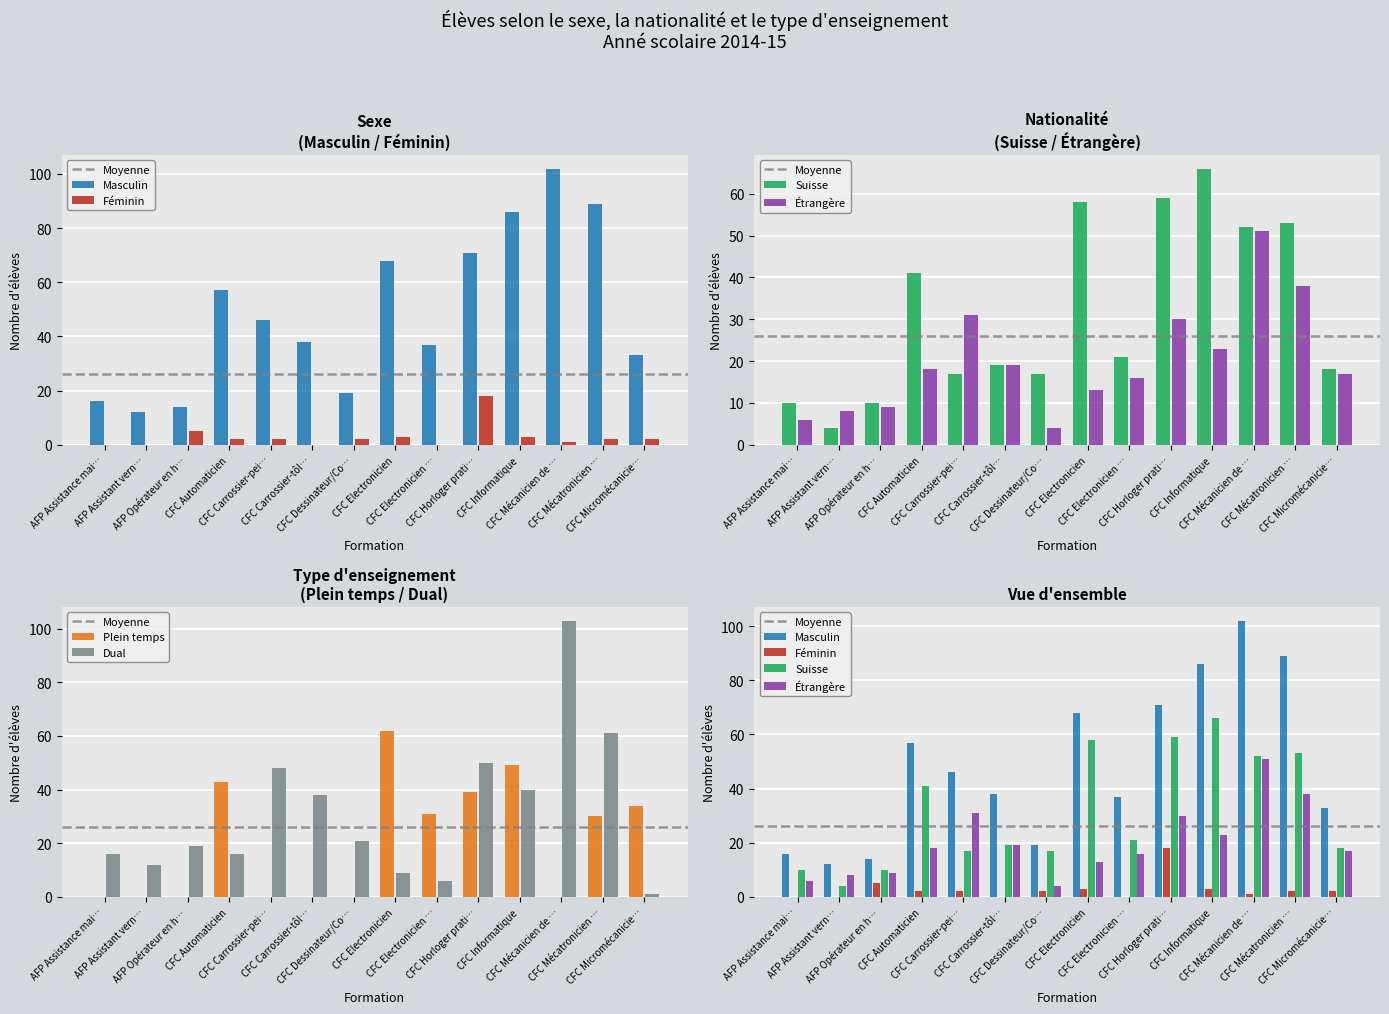

What is the label of the 10th bar from the right?

CFC Carrossier-pei…